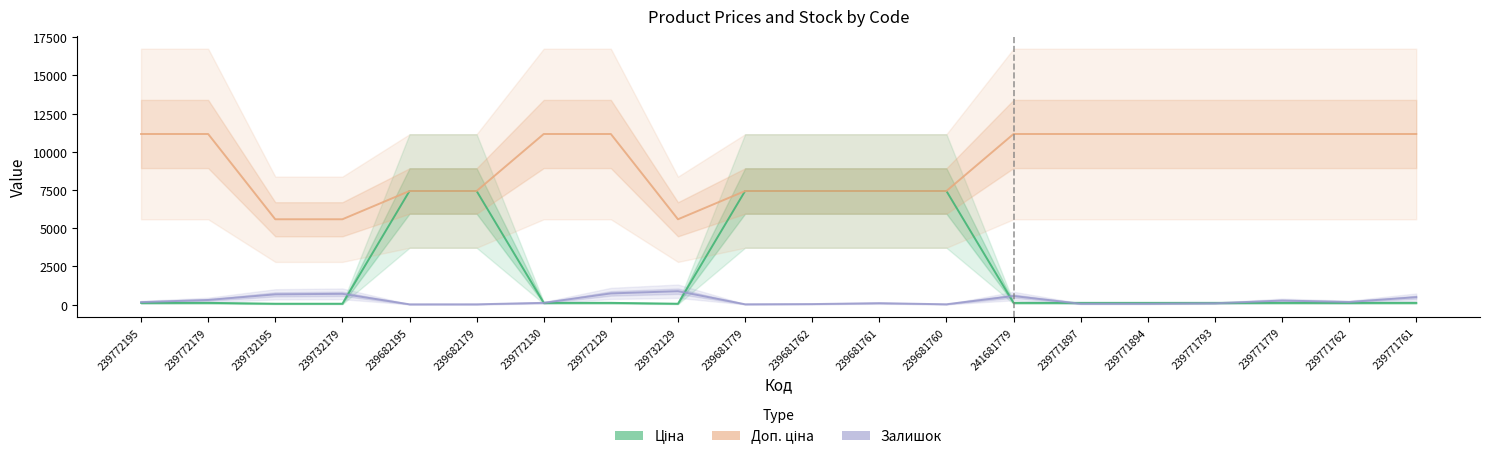

What is the greatest value displayed?

11169.0